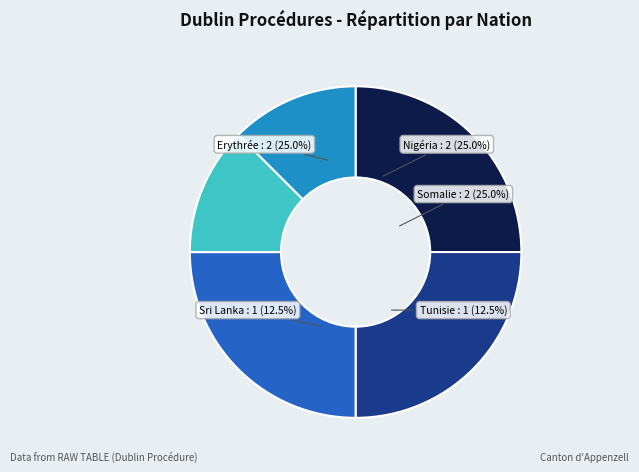

Count the number of slices in the pie.

5